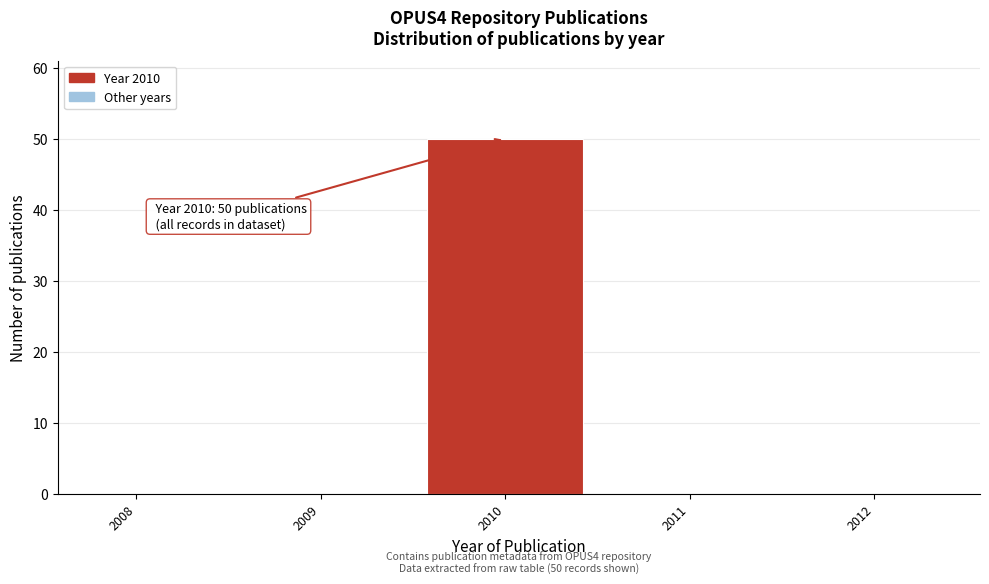

Reading left to right, what are all the values shown in this chart?

2008=0	2009=0	2010=50	2011=0	2012=0